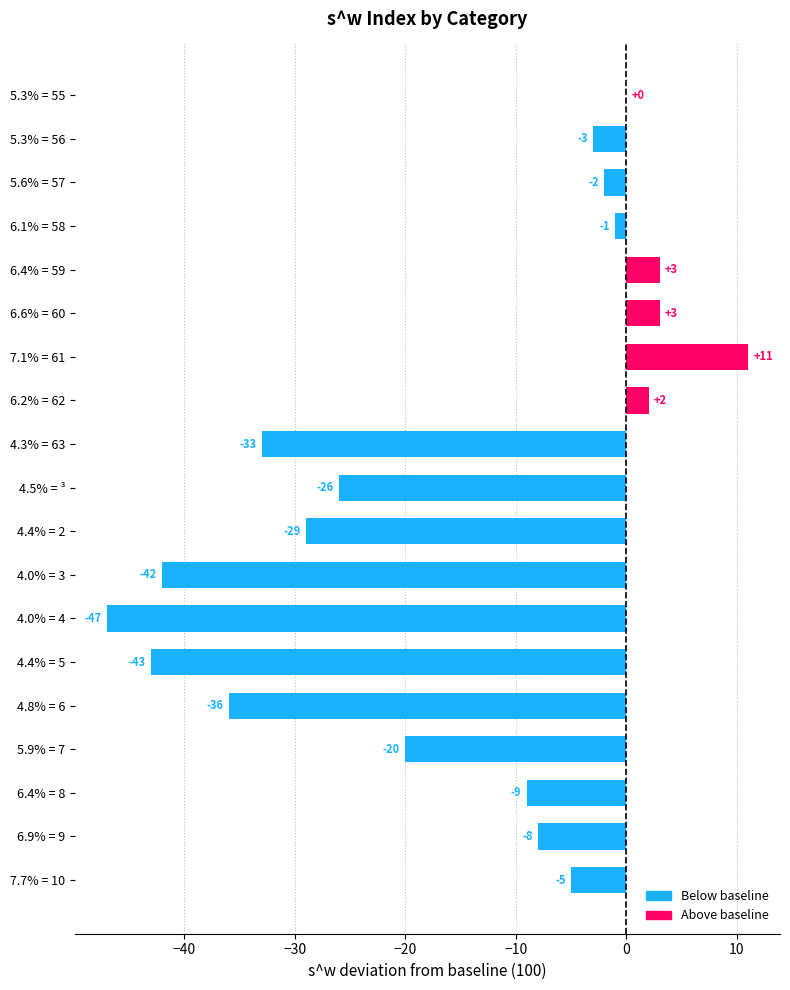

What is the maximum value shown in the chart?

11